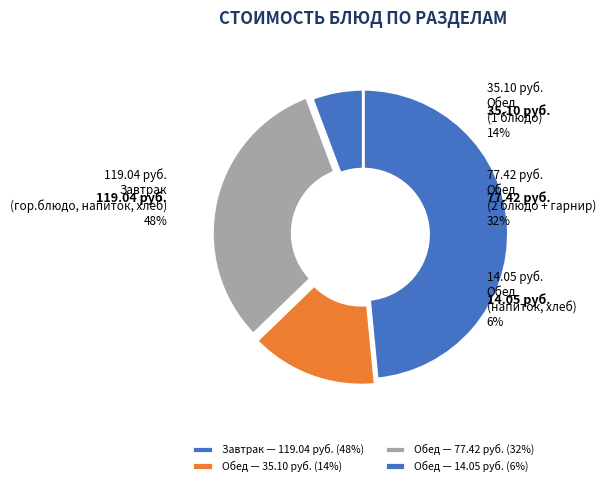

Which has a higher value, 2 блюдо or хлеб бел.?

2 блюдо